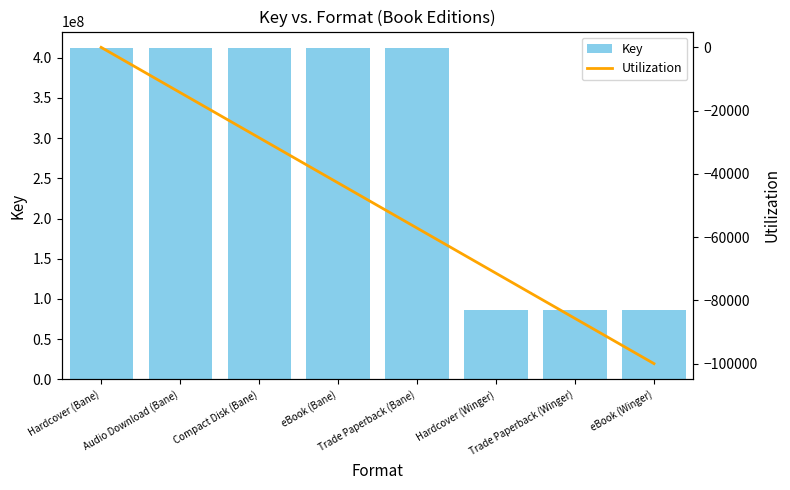

Reading left to right, transcribe all the data shown in this chart.

Key: 411837062.0	411837062.0	411837062.0	411837062.0	411837062.0	85999349.0	85999349.0	85999349.0
Utilization: 0.0	-14285.7	-28571.4	-42857.1	-57142.9	-71428.6	-85714.3	-100000.0